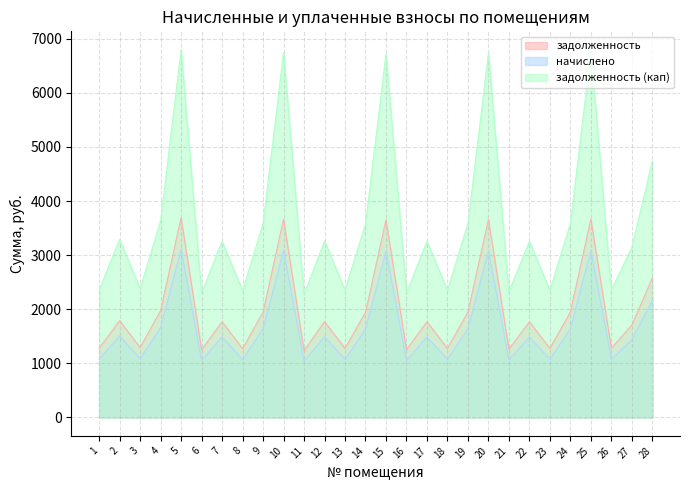

What is the difference between the maximum and second lowest values in the начислено series?

2051.1